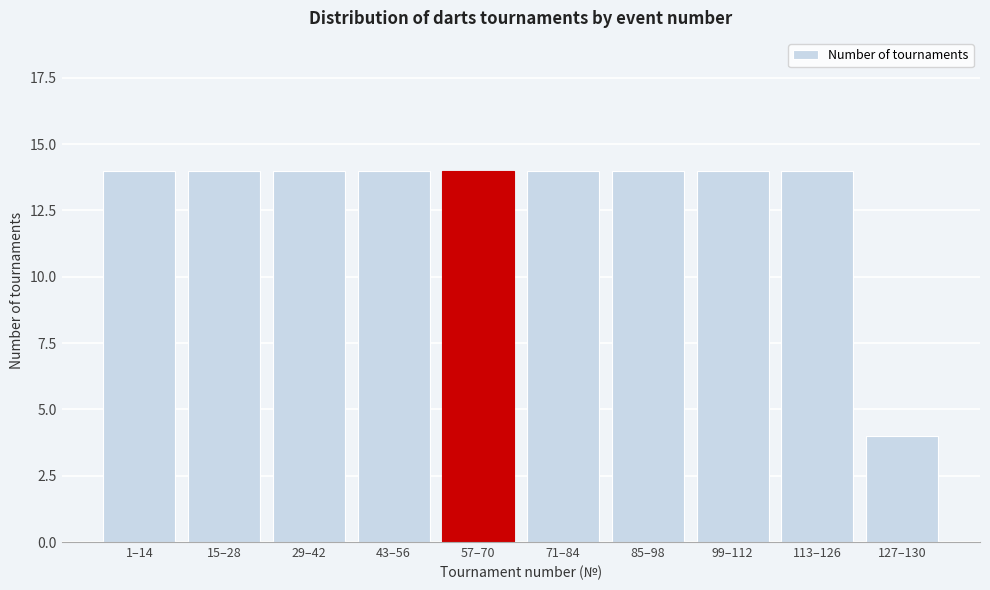

Reading right to left, list all the values displayed in this chart.

127–130=4	113–126=14	99–112=14	85–98=14	71–84=14	57–70=14	43–56=14	29–42=14	15–28=14	1–14=14